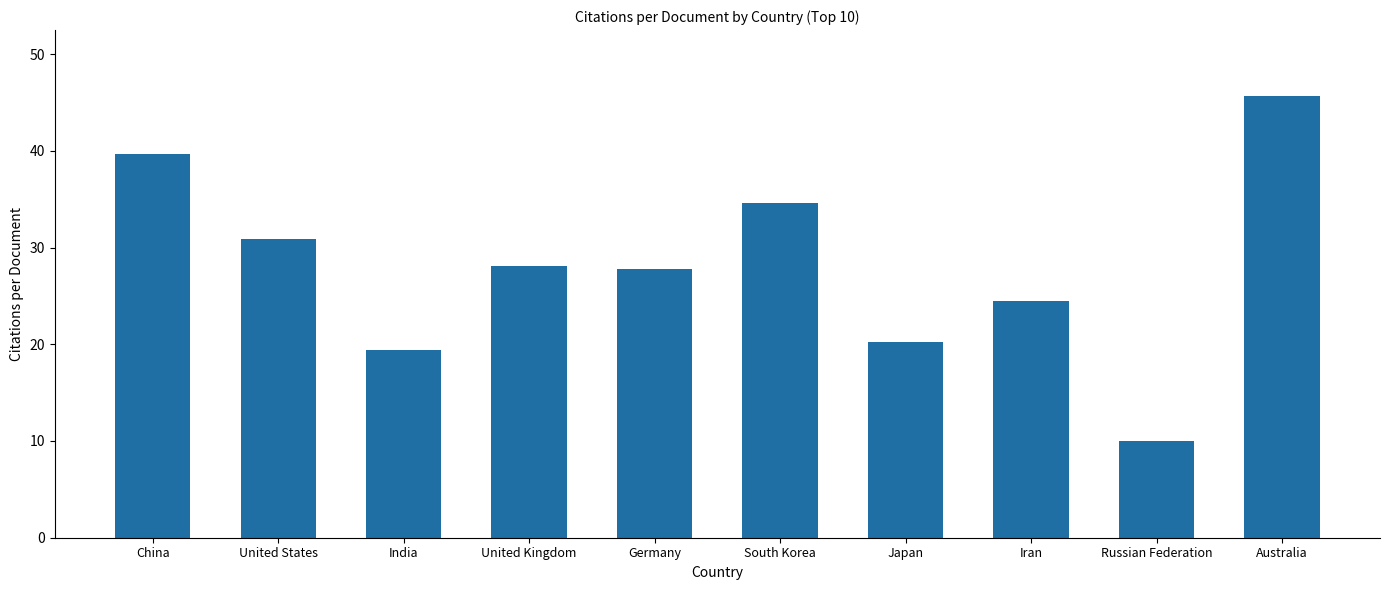

At which category does the chart reach its peak across all series?

Australia